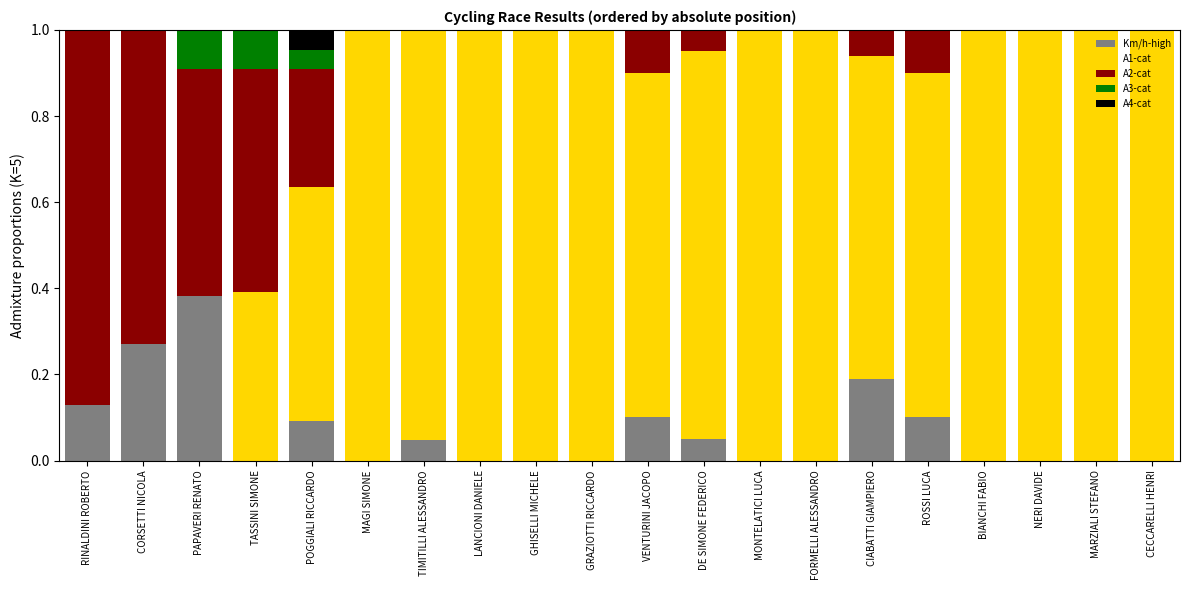

The Km/h-high series shows 0.7 at PAPAVERI RENATO. True or false?

False